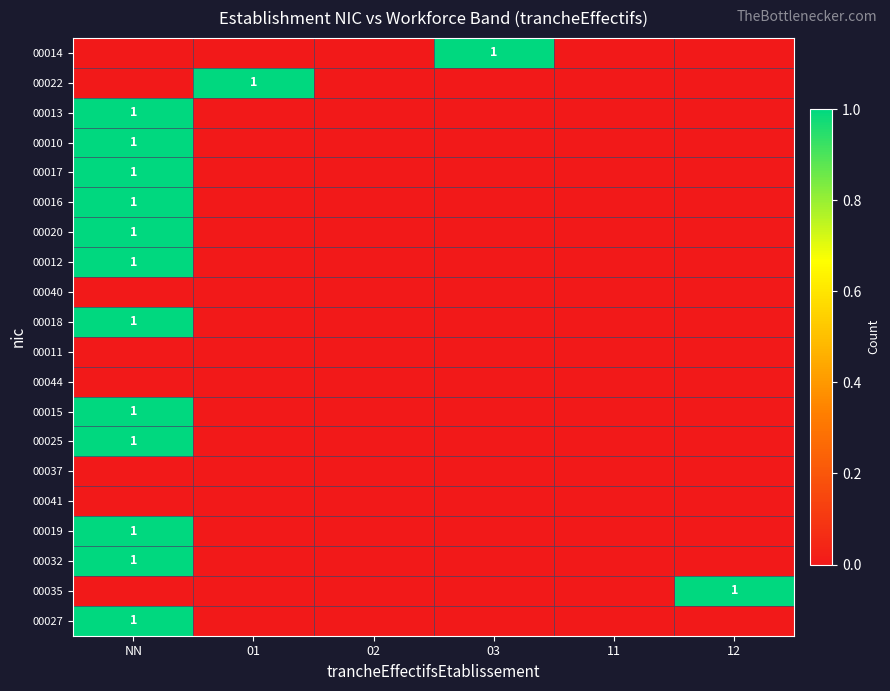

The 00022 series shows 1 at 01. True or false?

True